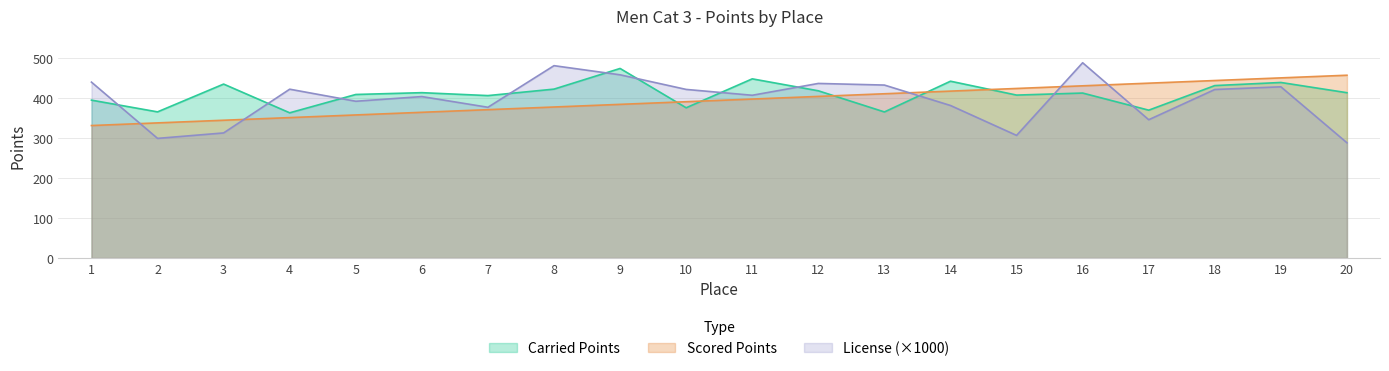

The value of Carried Points at 8 is 423.1. True or false?

True